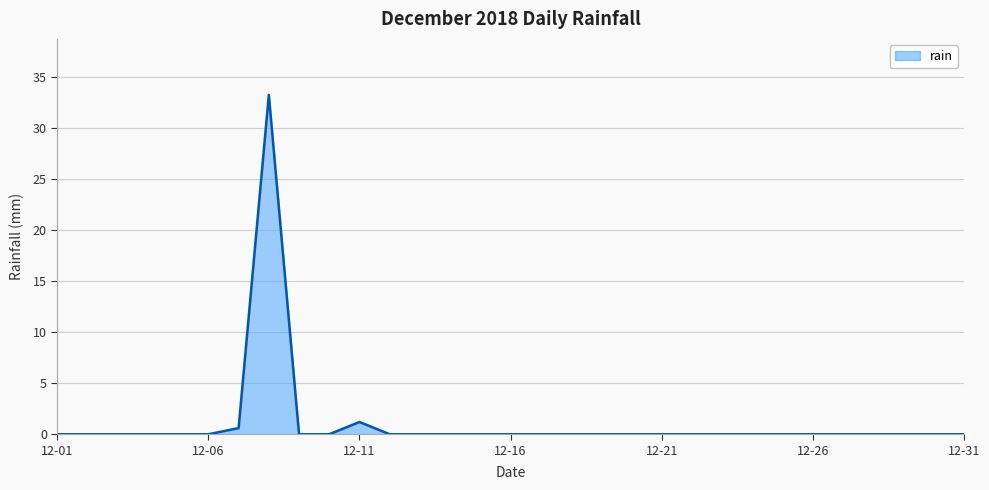

What is the average value?

1.1